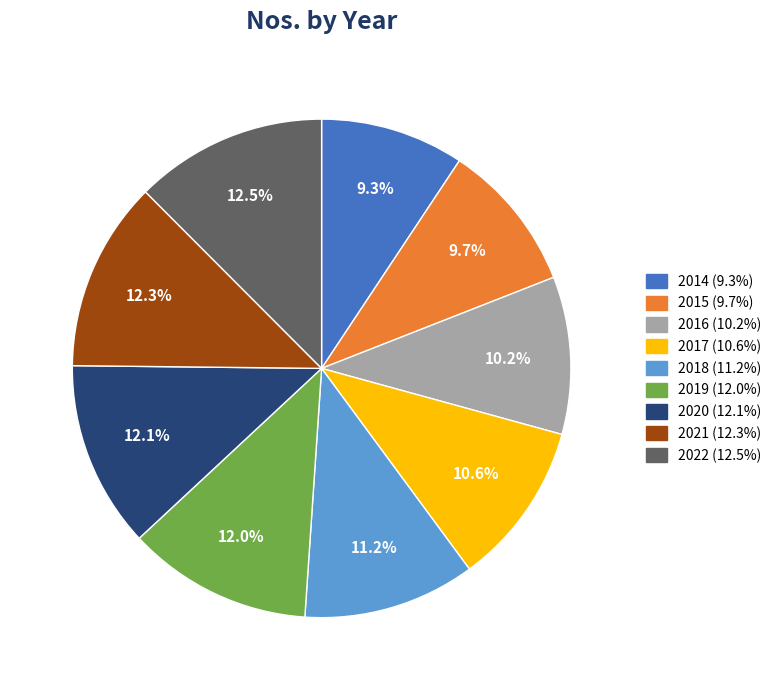

Is there a majority slice in this chart?

No